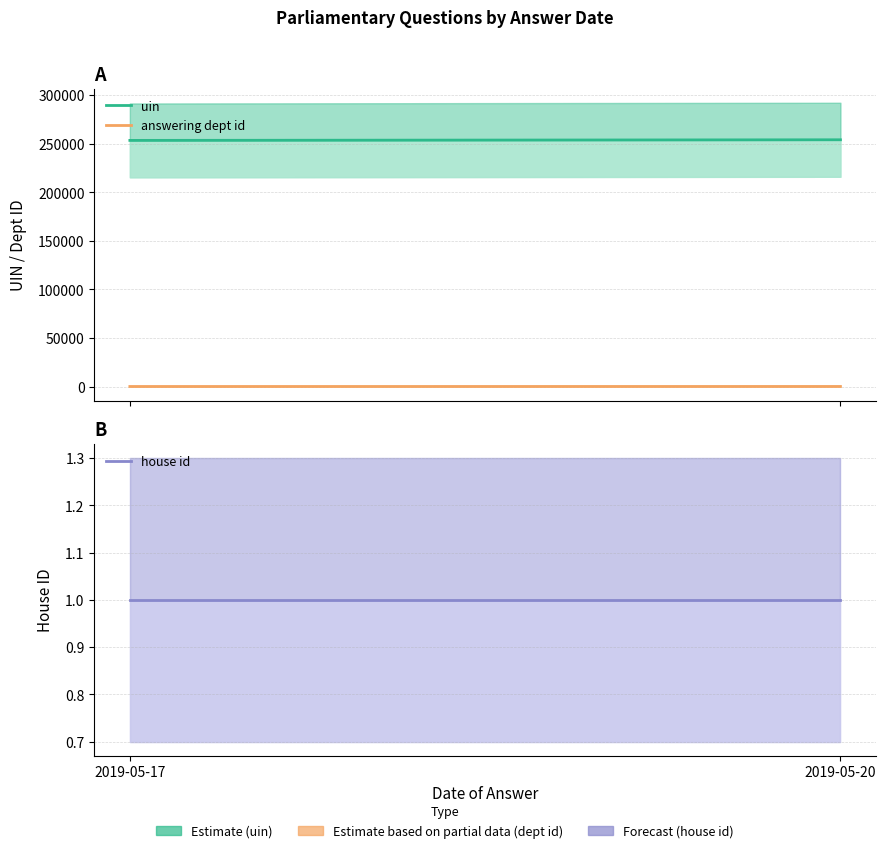

At which label is answering dept id closest to 40?

2019-05-17